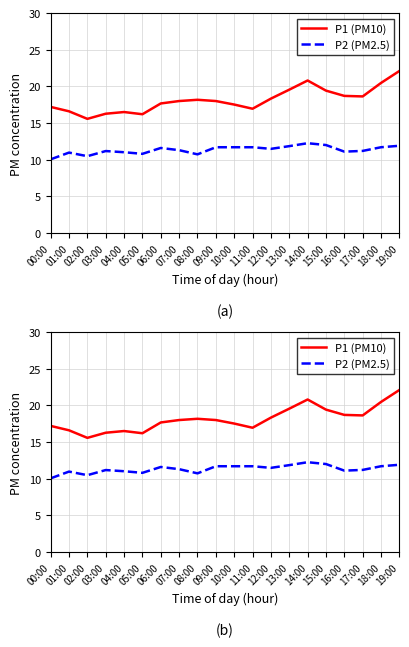

True or false: P2 (PM2.5) and P1 (PM10) cross at least once.

False